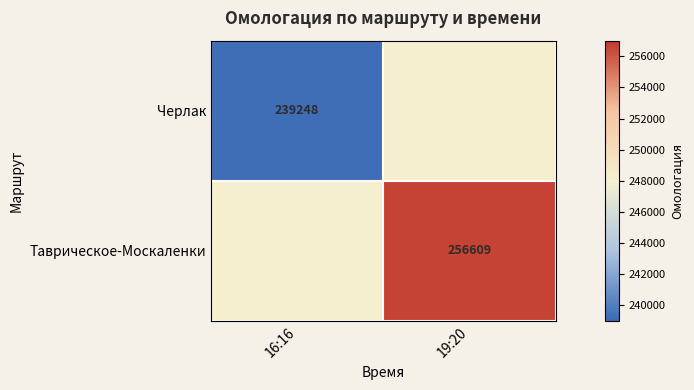

Is the value of Черлак at 16:16 greater than the value of Таврическое-Москаленки at 19:20?

No